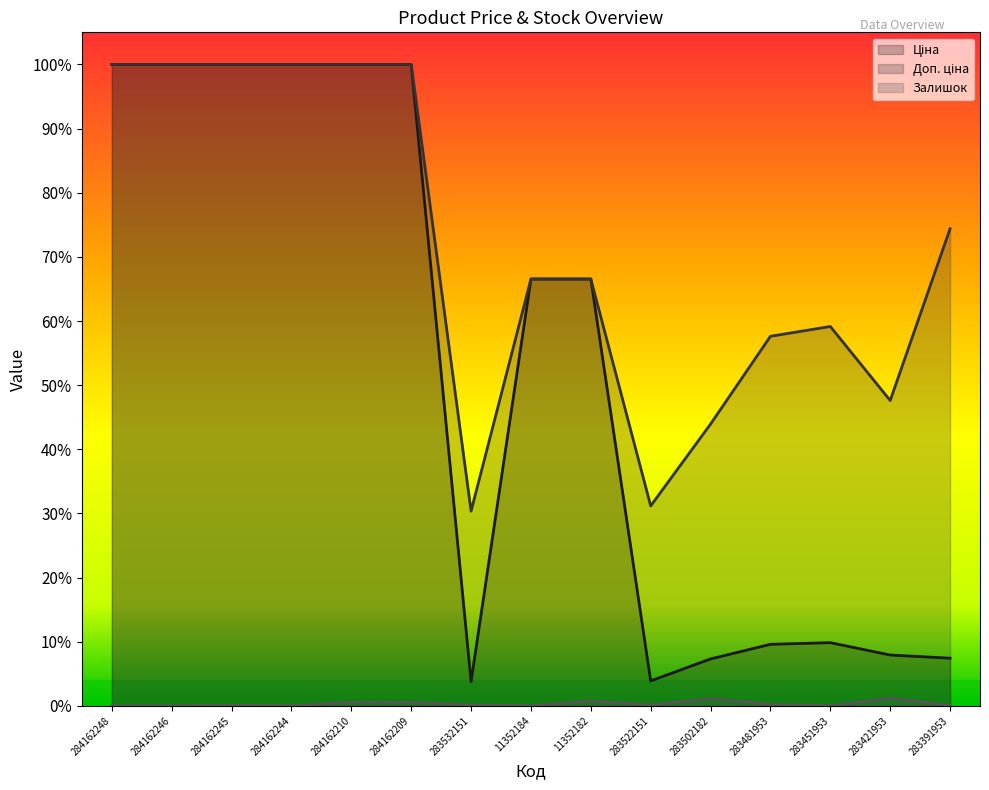

Which category has the highest value in the Доп. ціна series?

284162248